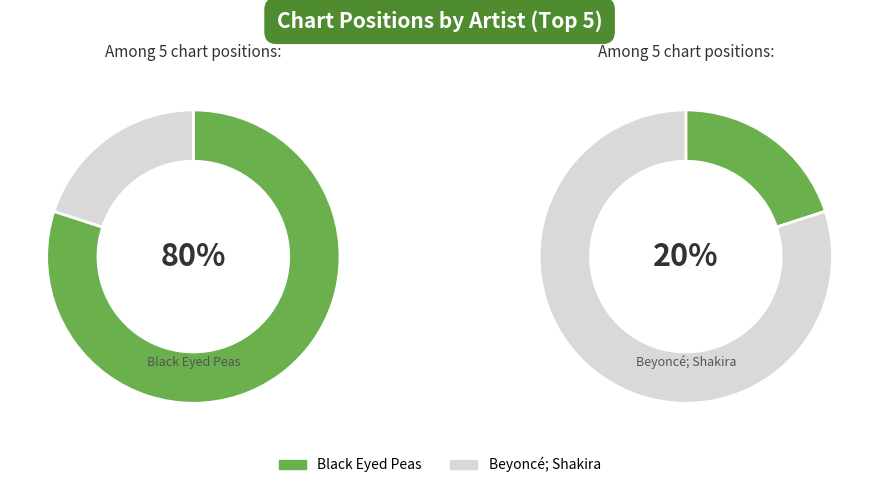

To the nearest percent, what is the difference between the Beyoncé; Shakira and Black Eyed Peas slice percentages?

60%